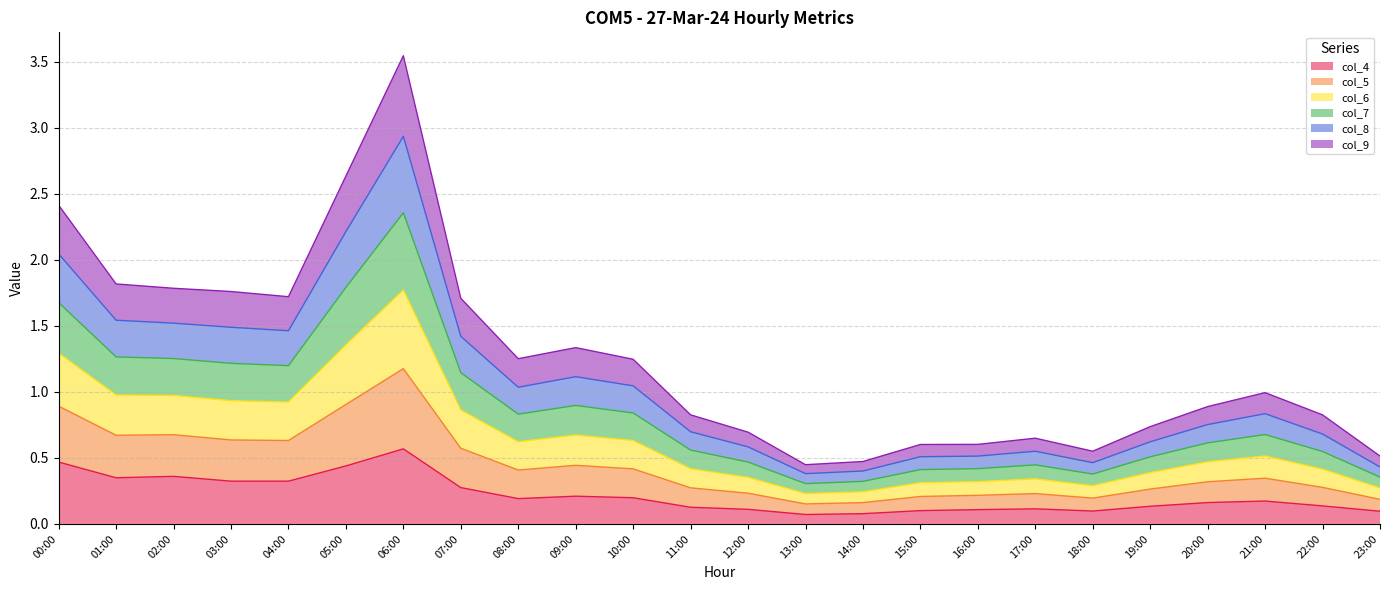

What is the average value of the col_4 series?

0.2